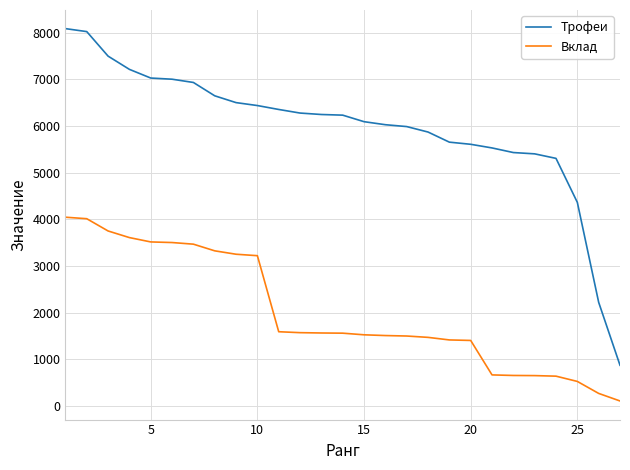

Which series has the widest spread of values?

Трофеи